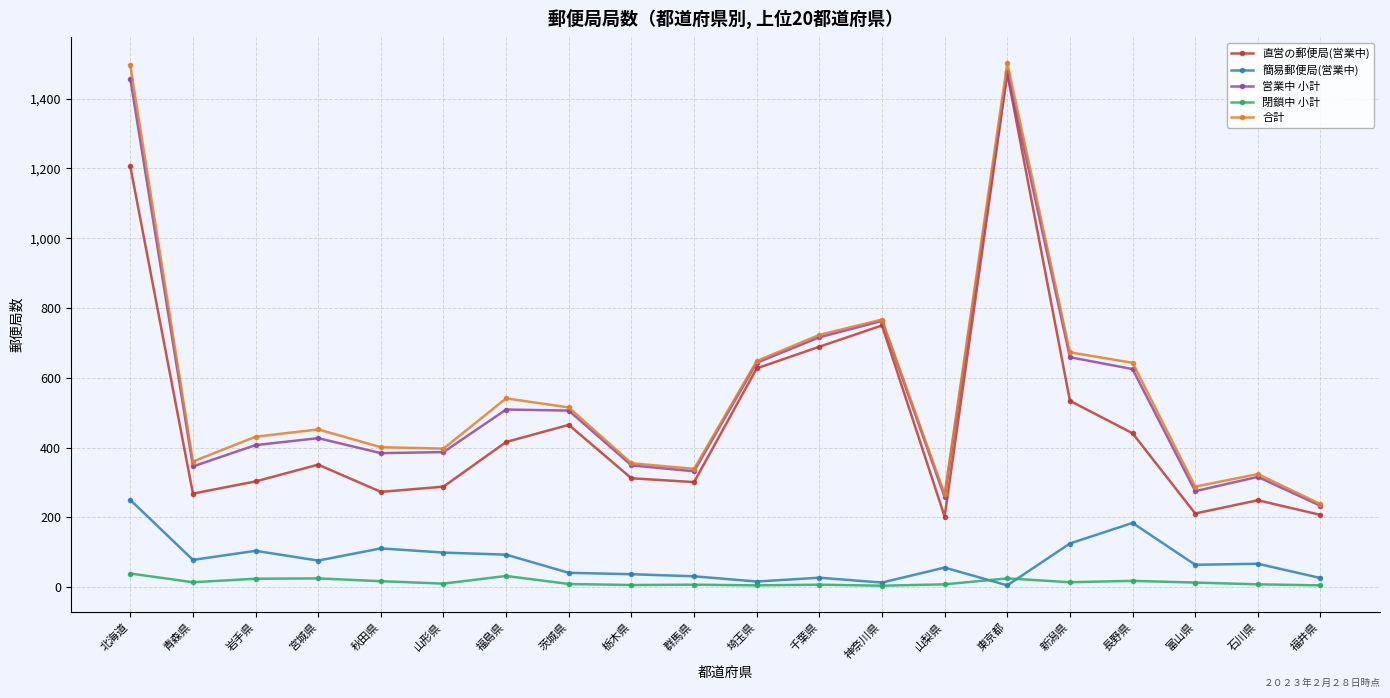

What is the spread (max minus min) of values at 山梨県?

258